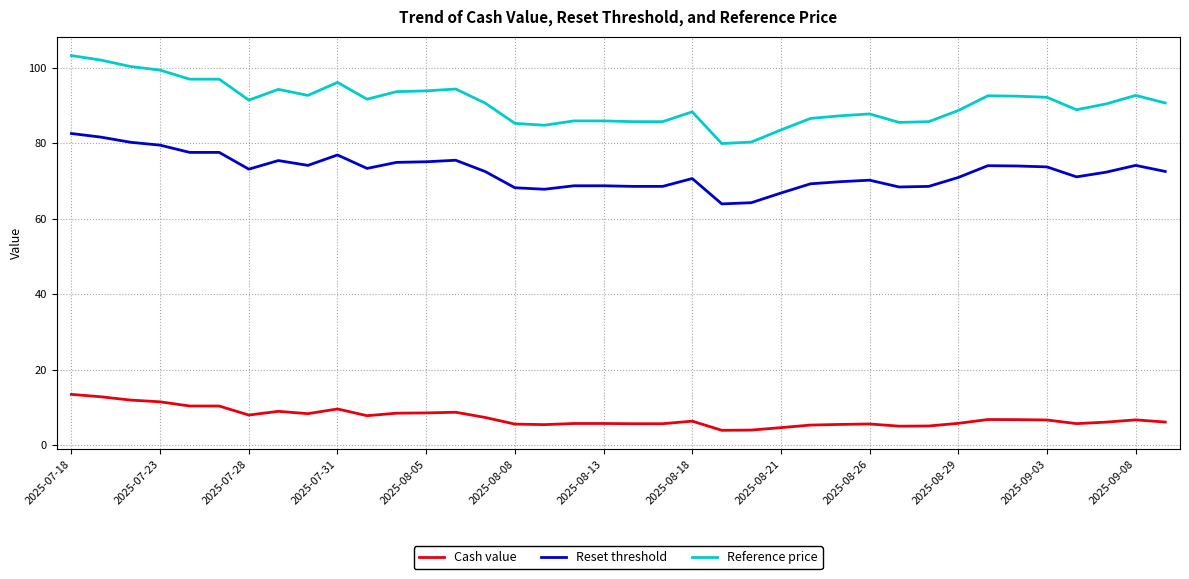

What is the difference between the maximum and minimum values in the Reference price series?

23.3